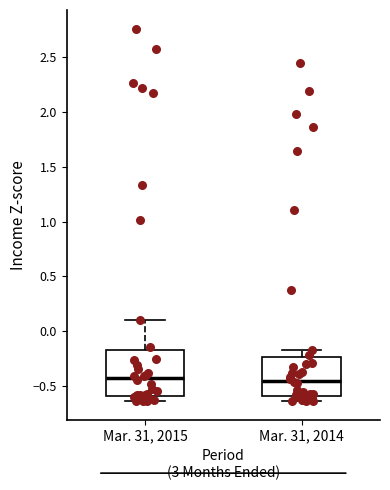

Which box is the tallest, from its lower edge to its upper edge?

Mar. 31, 2015